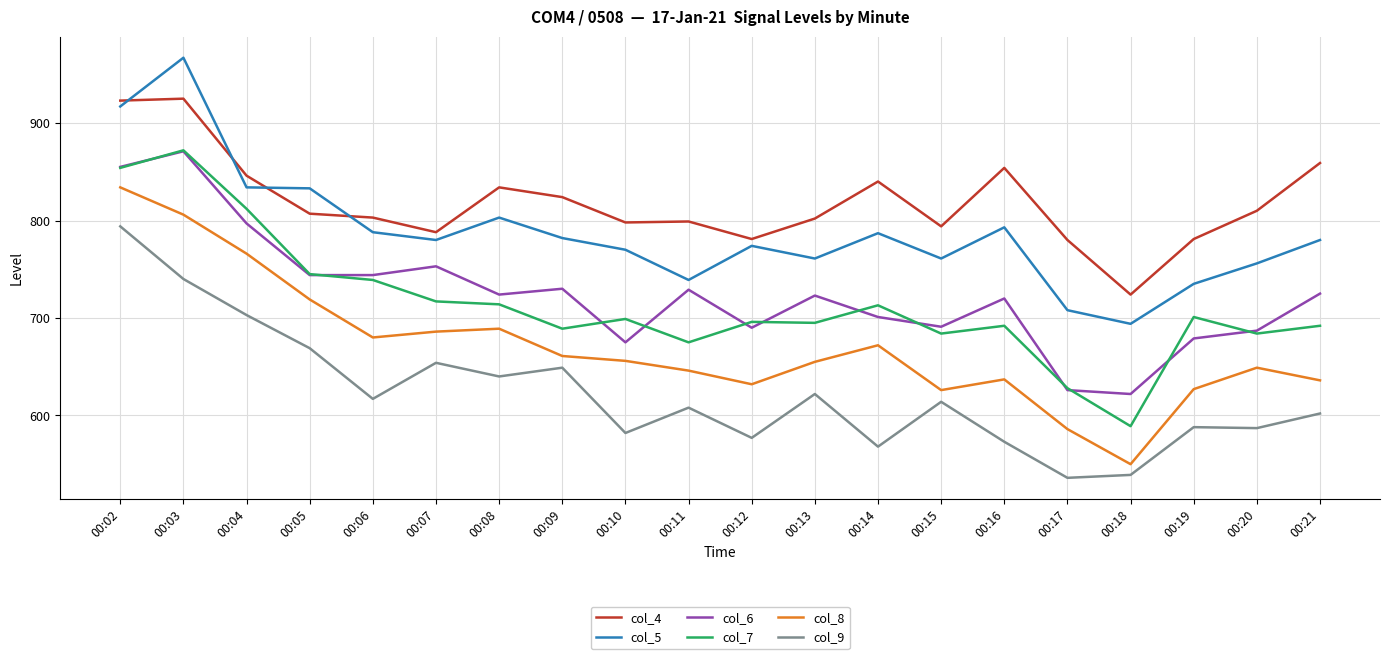

What value does the col_8 series have at 00:09, to the nearest 5?

660